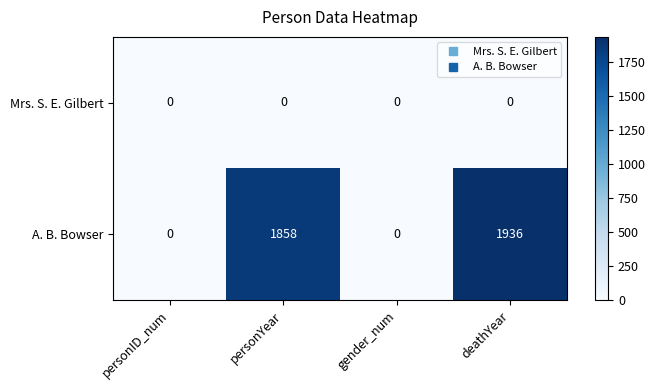

What is the greatest value displayed?

1936